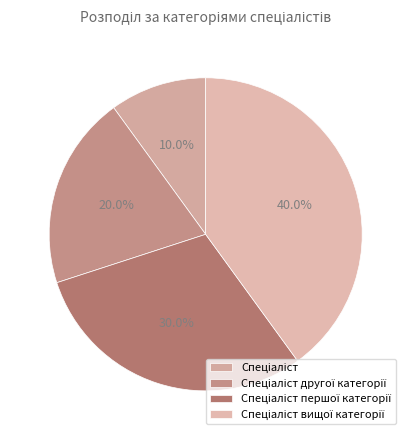

Is it true that Спеціаліст першої категорії is 30% of the pie?

True